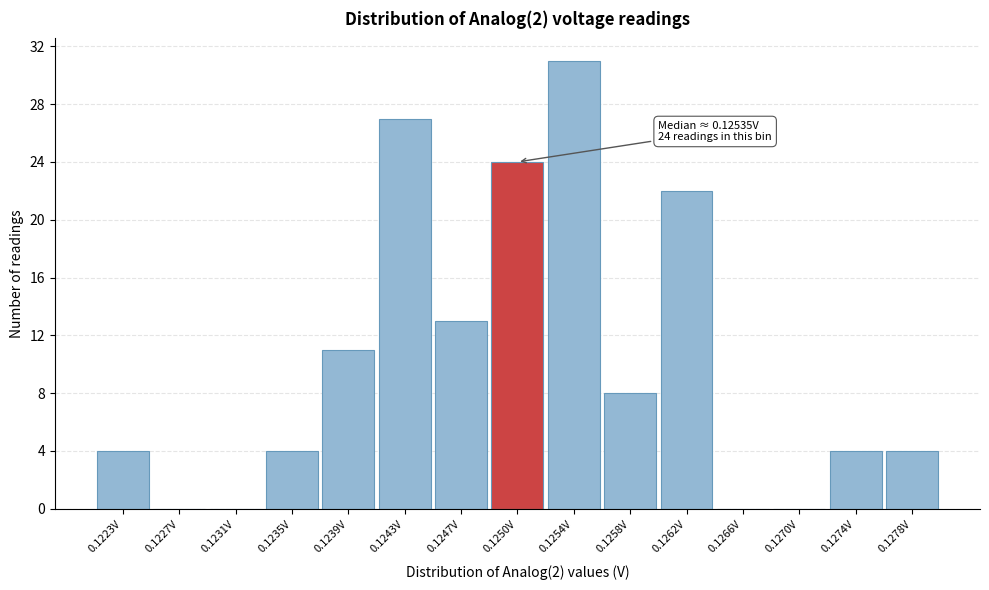

Reading right to left, transcribe all the data shown in this chart.

0.1278V=4	0.1274V=4	0.1270V=0	0.1266V=0	0.1262V=22	0.1258V=8	0.1254V=31	0.1250V=24	0.1247V=13	0.1243V=27	0.1239V=11	0.1235V=4	0.1231V=0	0.1227V=0	0.1223V=4